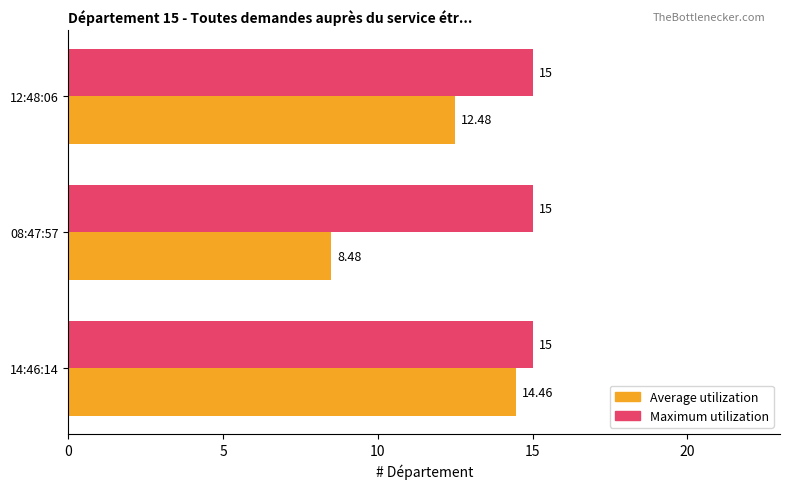

At which category is the sum across all series the highest?

14:46:14